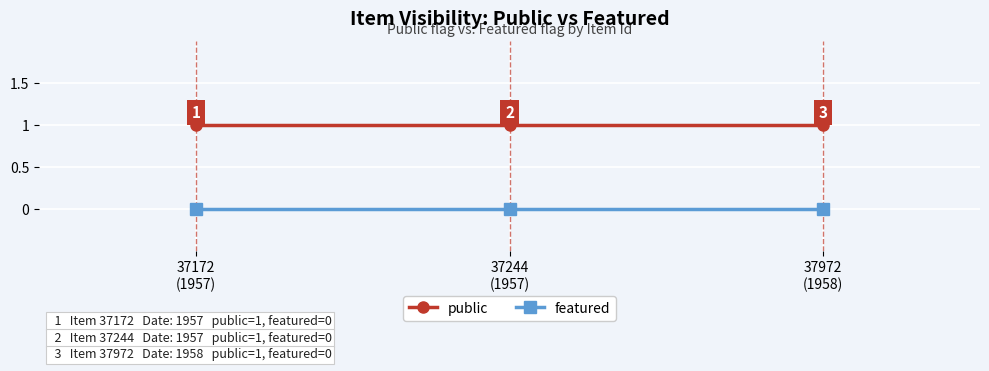

The public series shows 1 at 37244
(1957). True or false?

True